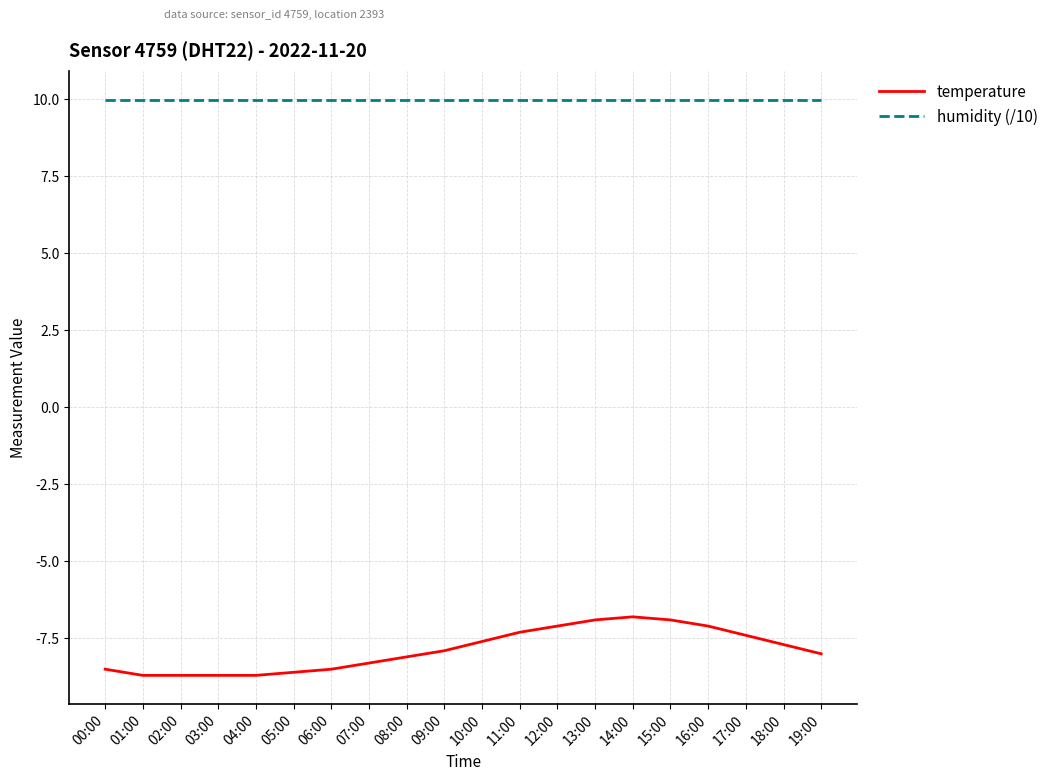

Rank the series by their average value, from lowest to highest.

temperature, humidity (/10)